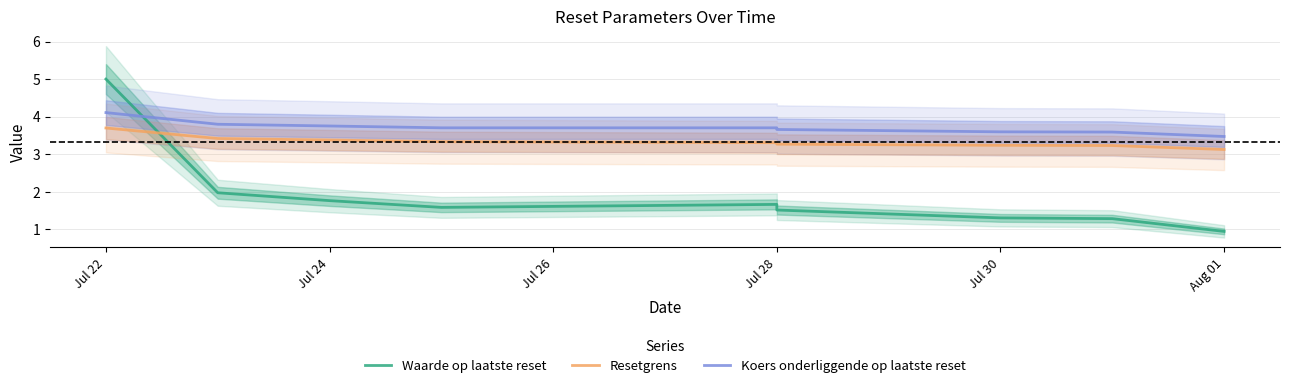

At which label is Waarde op laatste reset closest to 2?

Jul 24